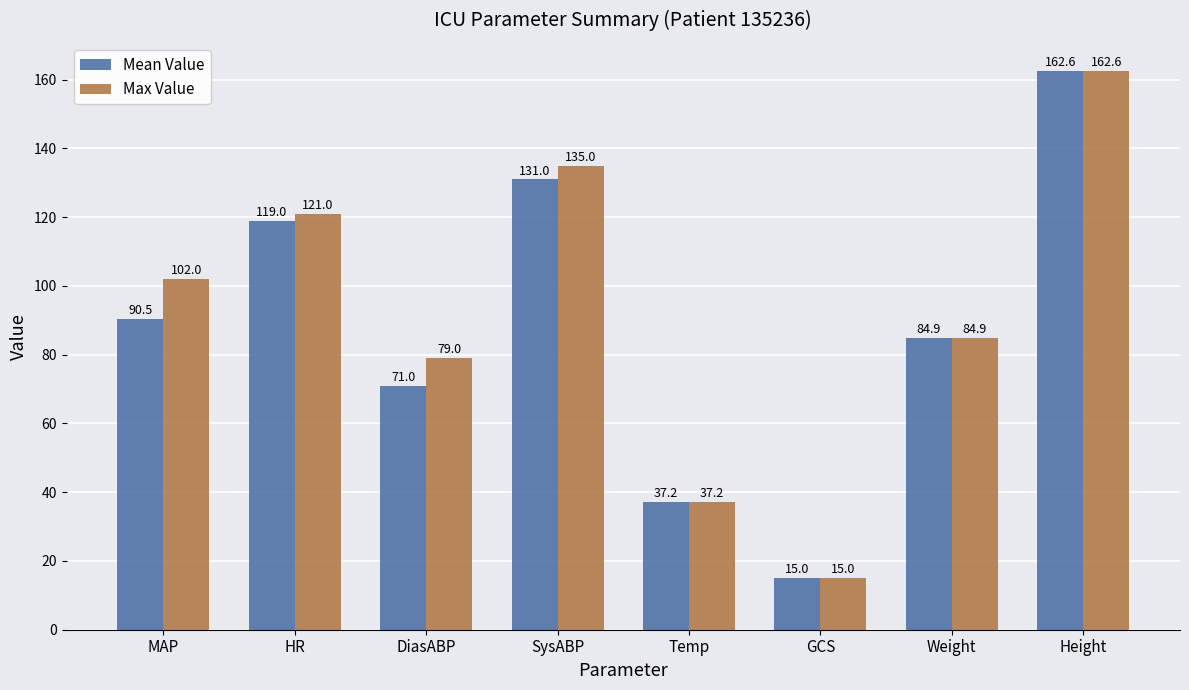

How many series are shown in this chart?

2